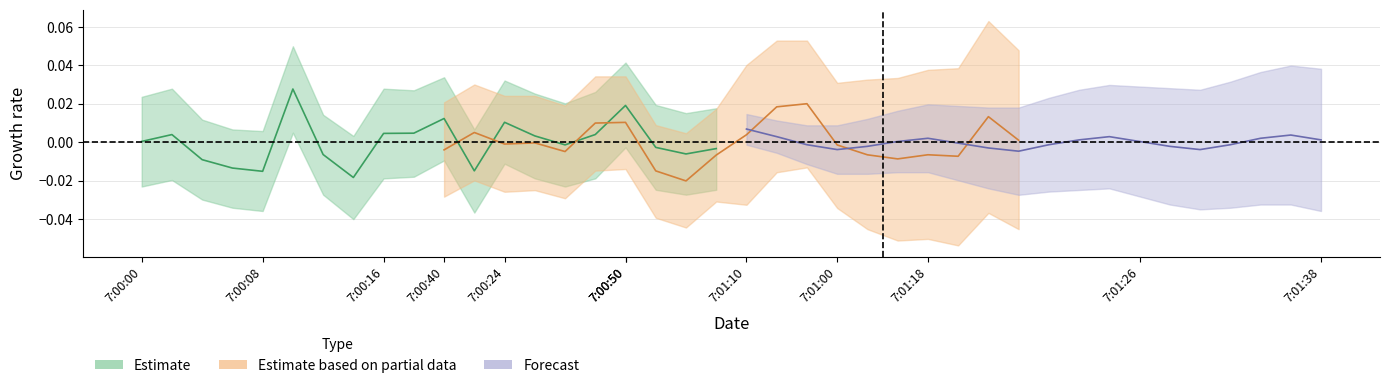

The Forecast series shows -0.0 at 18. True or false?

False